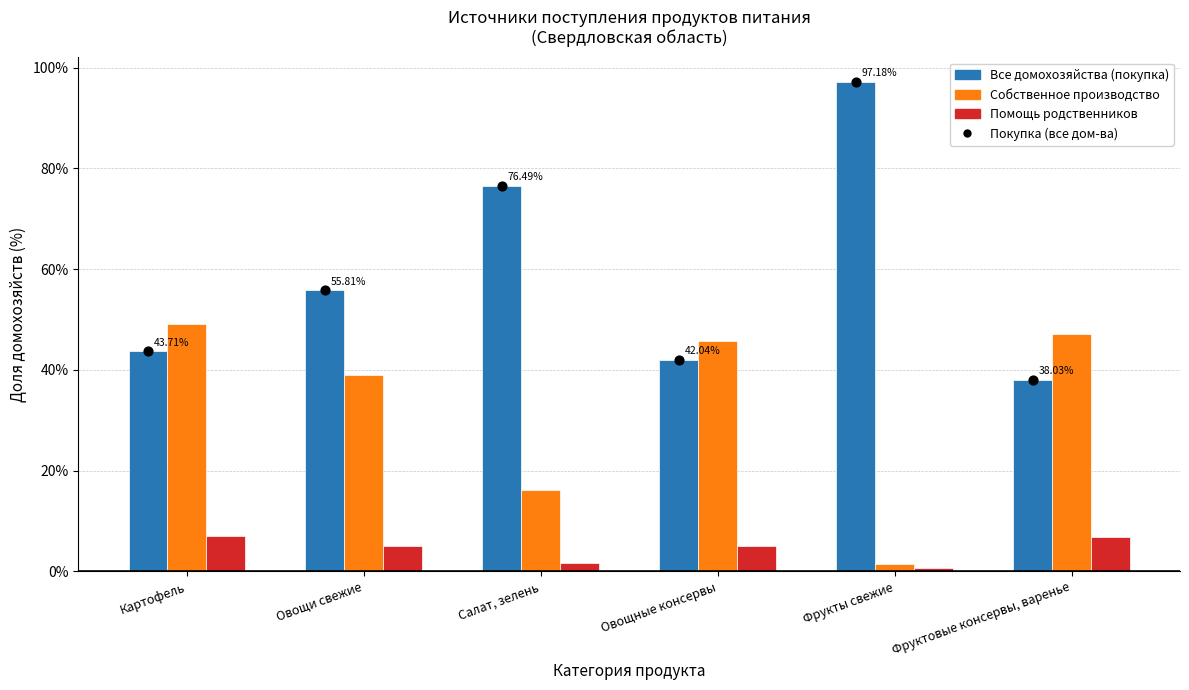

Which series has the widest spread of Y values?

Все домохозяйства (покупка)